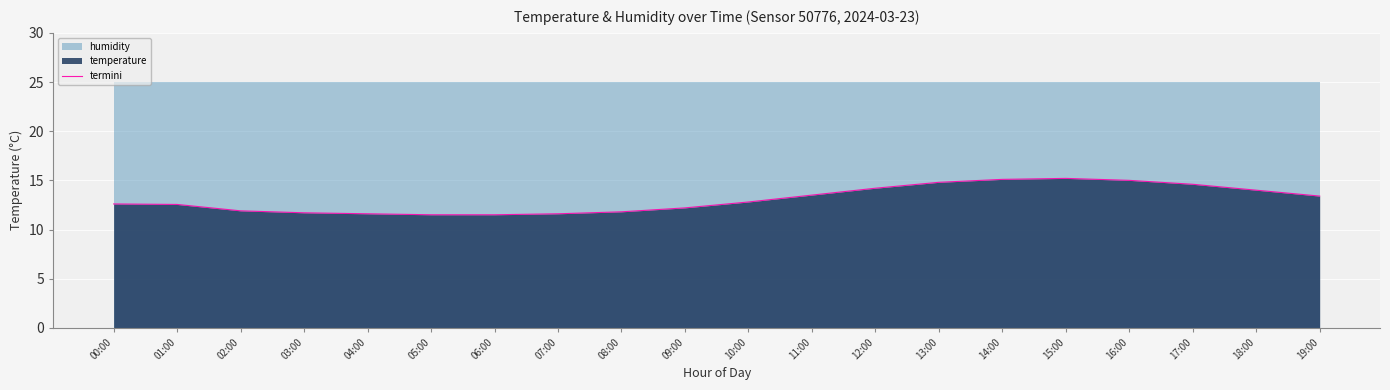

Read the value at 05:00.

11.5